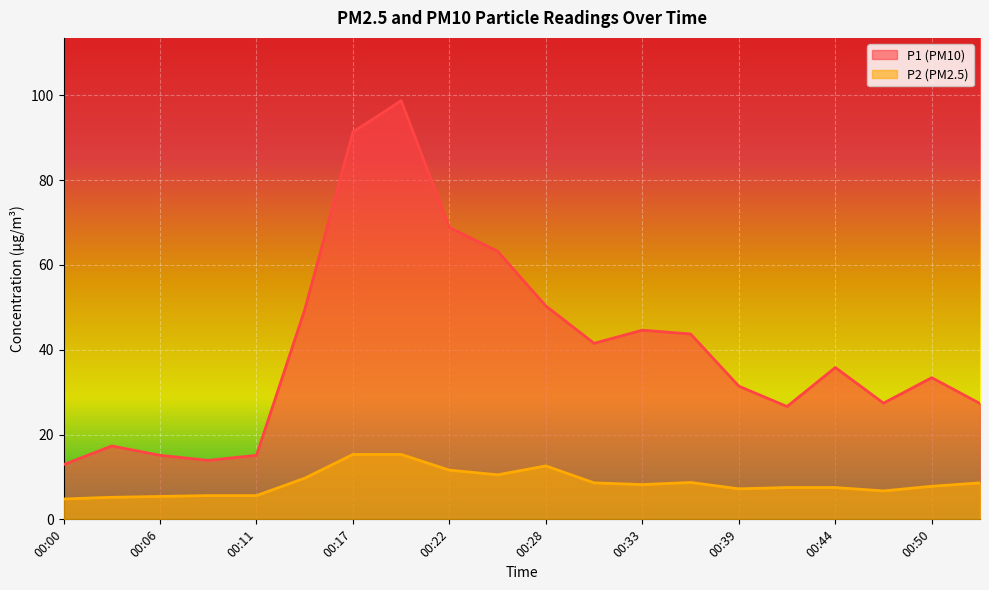

What is the difference between the second highest and minimum values in the P2 series?

10.5